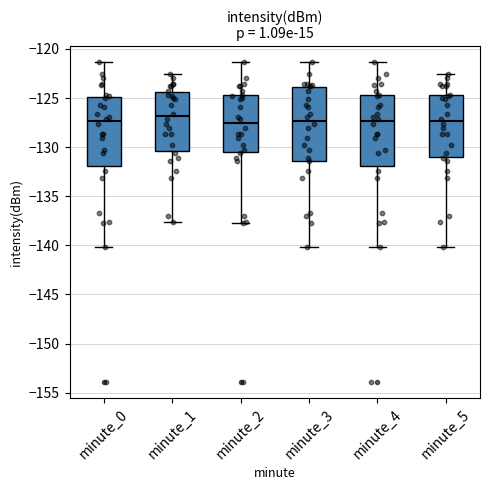

Reading left to right, transcribe this box plot: for each box, give where its median line is, the range the box spans, and where its two whiskers end, as read against the y-axis. The values are not printed on the chart, so give them approximately, as read against the axis.

minute_0: median -127.5, box -132.0 to -125.0, whiskers -140.0 to -121.5
minute_1: median -127.0, box -130.5 to -124.5, whiskers -137.5 to -122.5
minute_2: median -127.5, box -130.5 to -124.5, whiskers -138.0 to -121.5
minute_3: median -127.5, box -131.5 to -124.0, whiskers -140.0 to -121.5
minute_4: median -127.5, box -132.0 to -124.5, whiskers -140.0 to -121.5
minute_5: median -127.5, box -131.0 to -124.5, whiskers -140.0 to -122.5